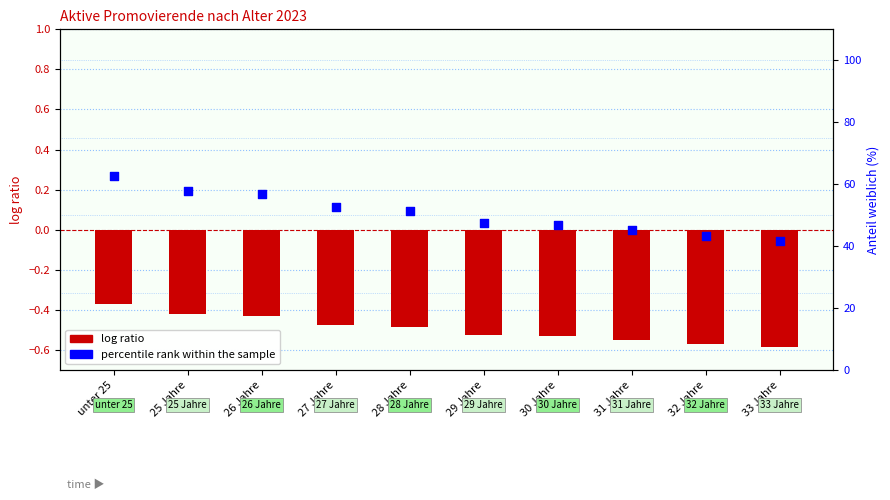

Between 29 Jahre and 32 Jahre, which is larger?

29 Jahre